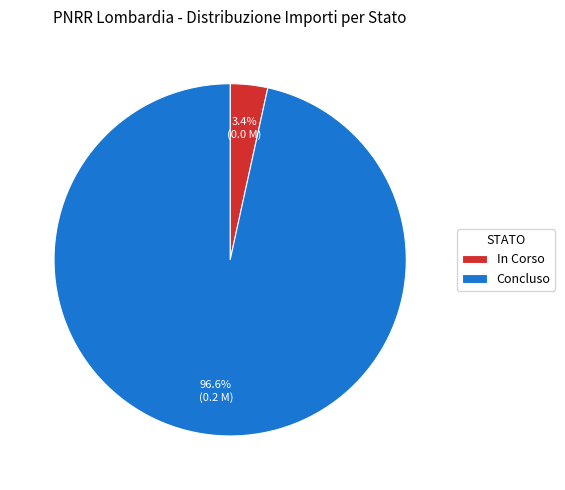

To the nearest percent, what is the difference between the largest and smallest slice percentages?

93%